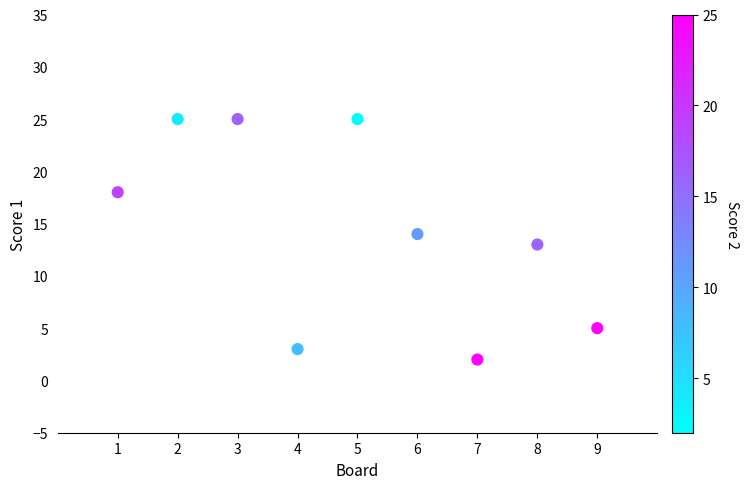

What is the average Y value?

14